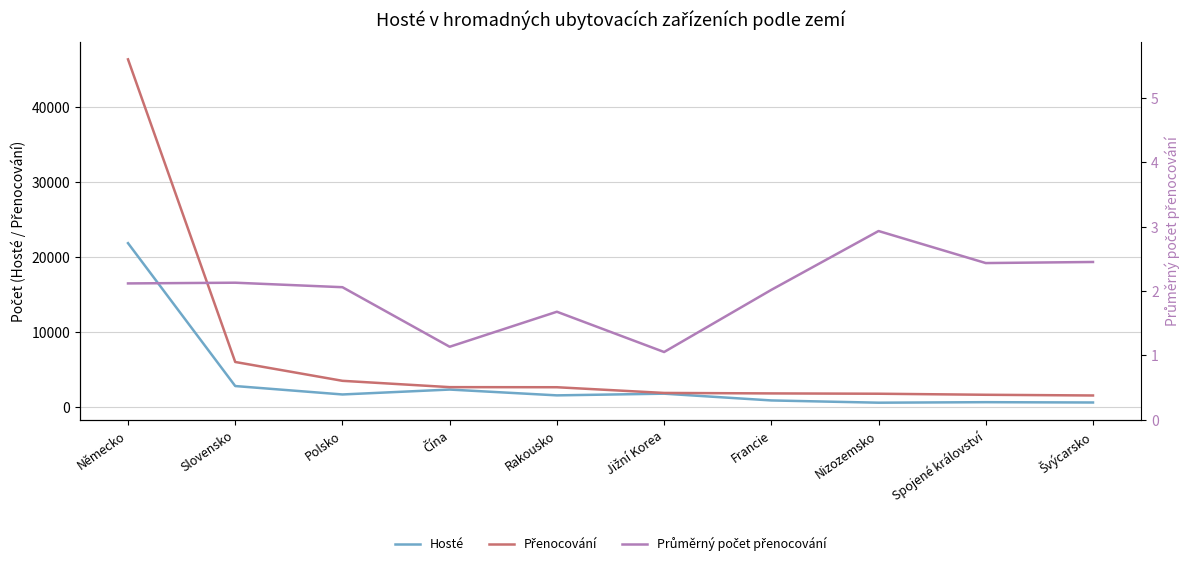

How many values in the Hosté series exceed 1712?

4